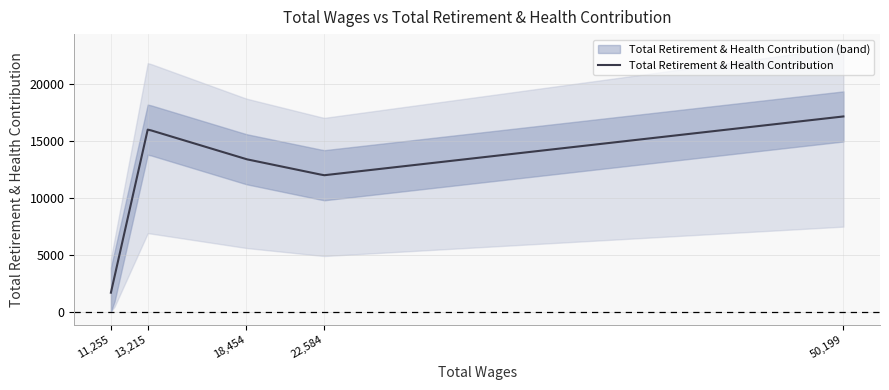

What is the sum of all values?

60172